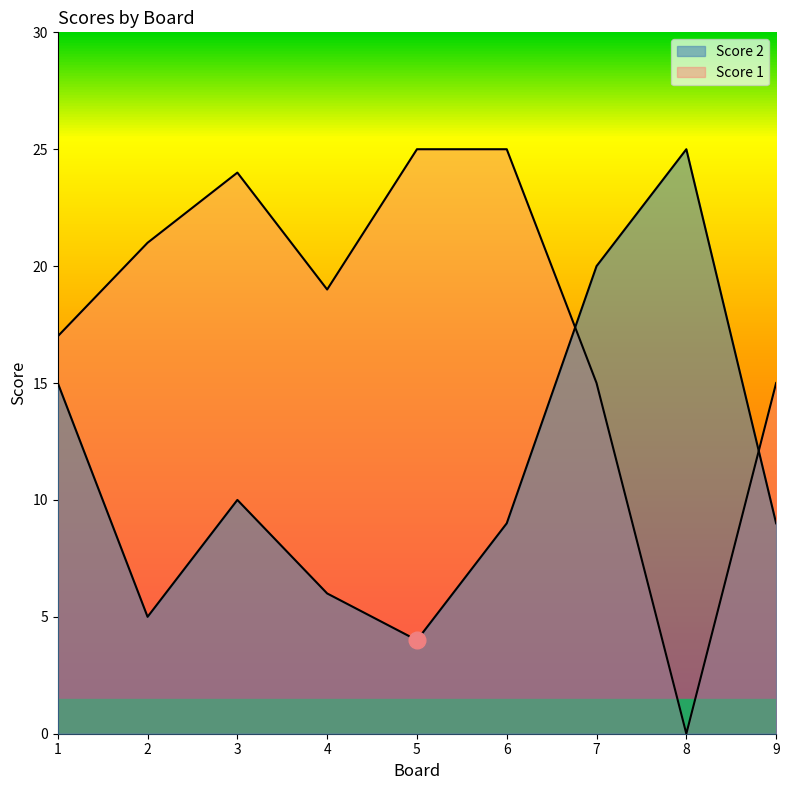

What is the difference between the second highest and second lowest values in the Score 1 series?

10